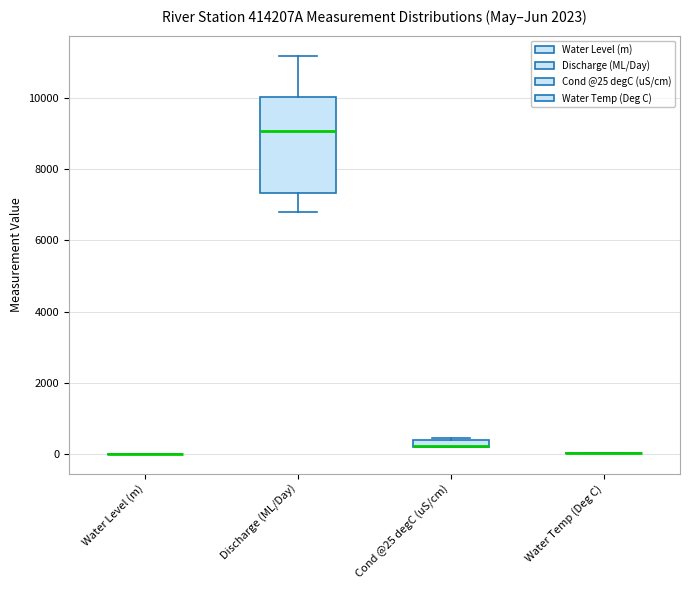

Which box is the tallest, from its lower edge to its upper edge?

Discharge (ML/Day)